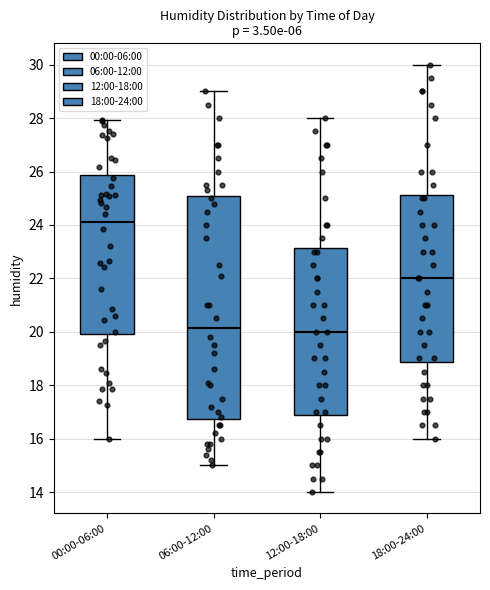

Where is the lower edge of the box for 00:00-06:00 on the y-axis? The values are not printed on the chart, so give them approximately, as read against the axis.

20.0